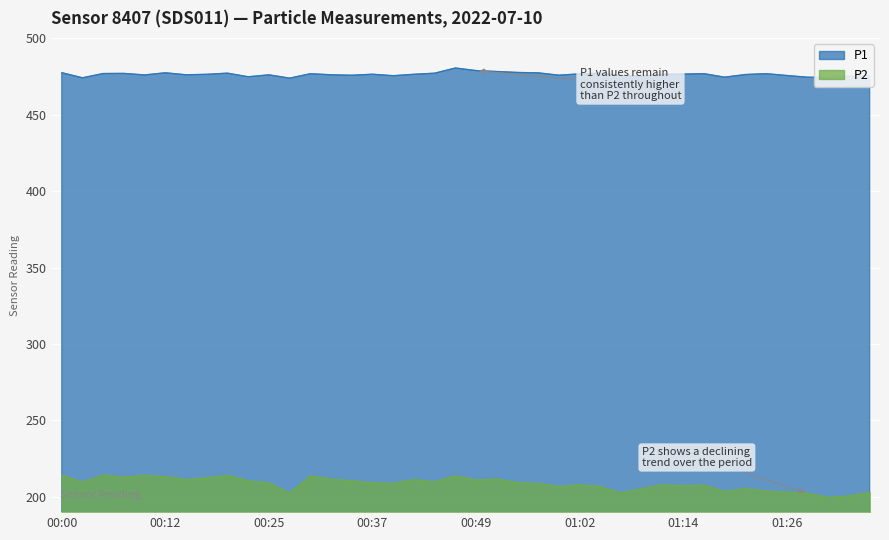

At 00:30, list the series in order from smallest to largest.

P2, P1